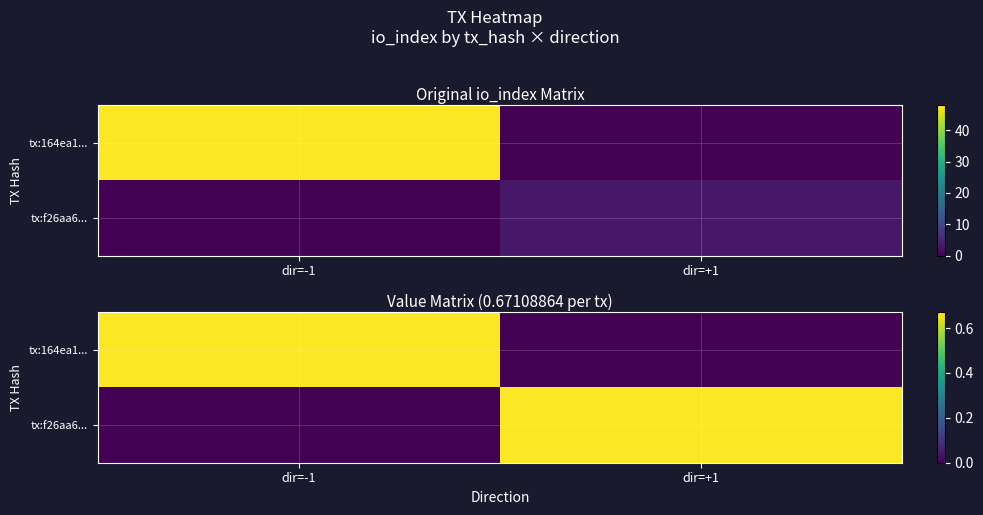

The tx:164ea1... series shows 0.7 at dir=-1. True or false?

True